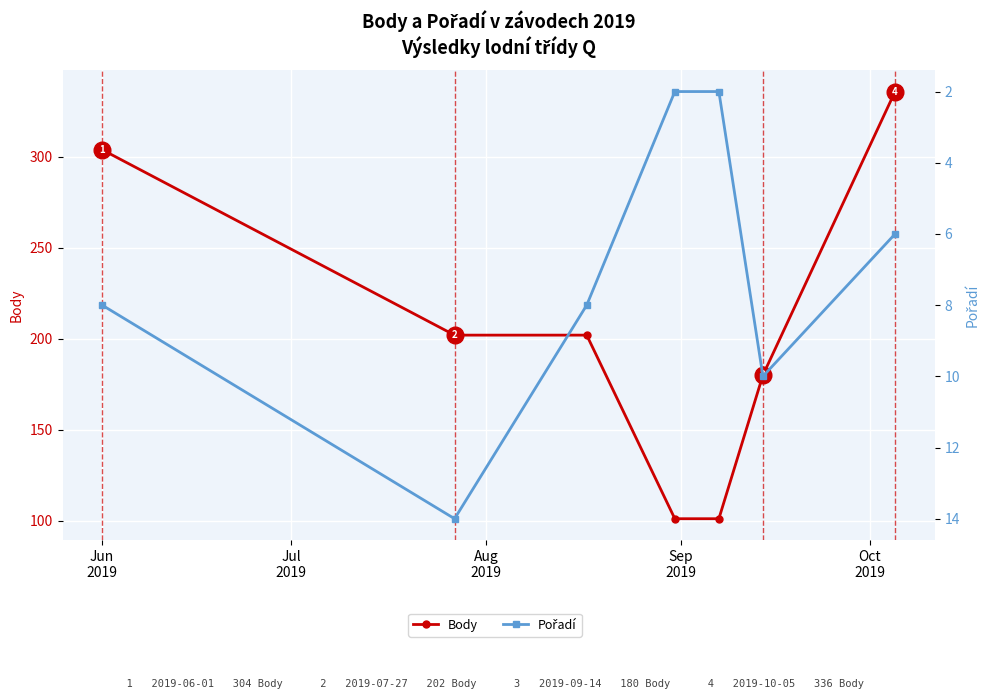

Is the value of Body at Jun
2019 greater than the value of Pořadí at 5?

Yes